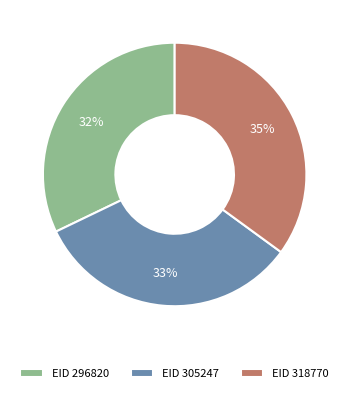

How many segments does this pie chart have?

3